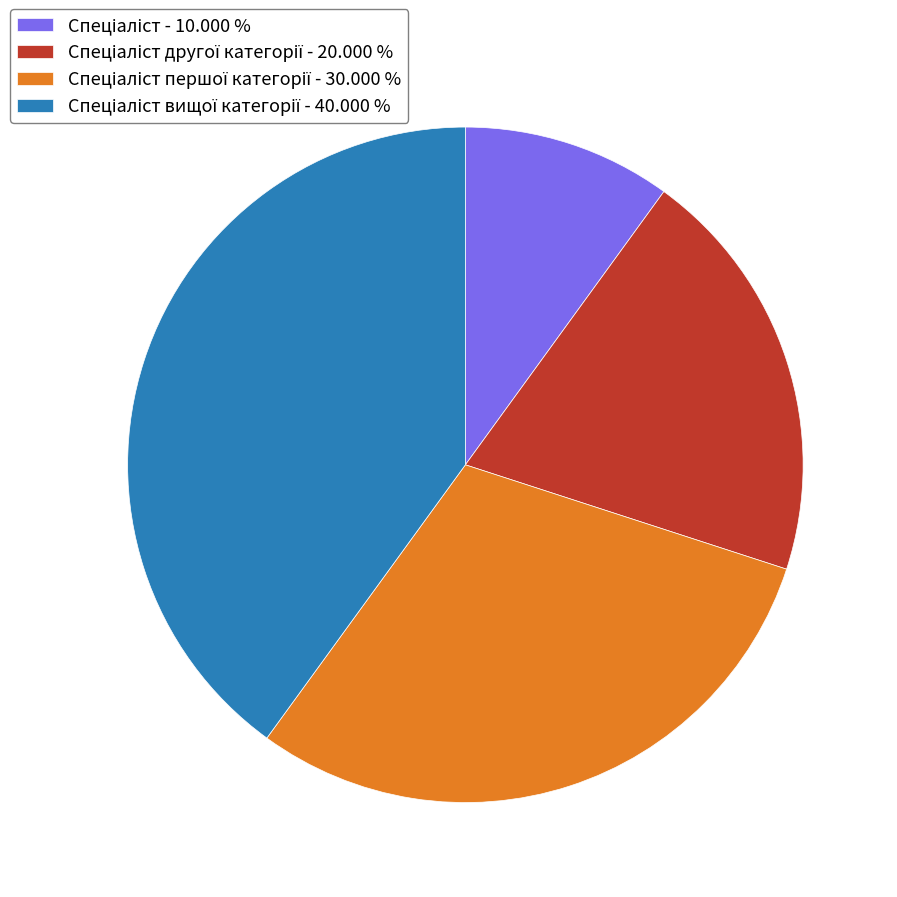

How many slices are in this pie chart?

4